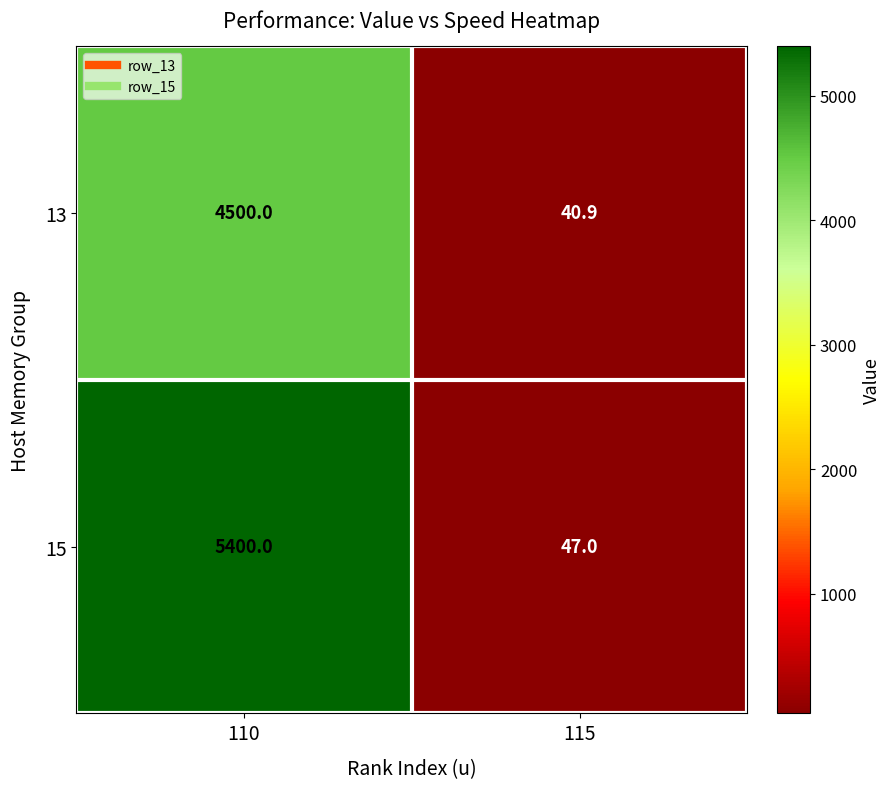

Where is 13 nearest to the value 2270?

115